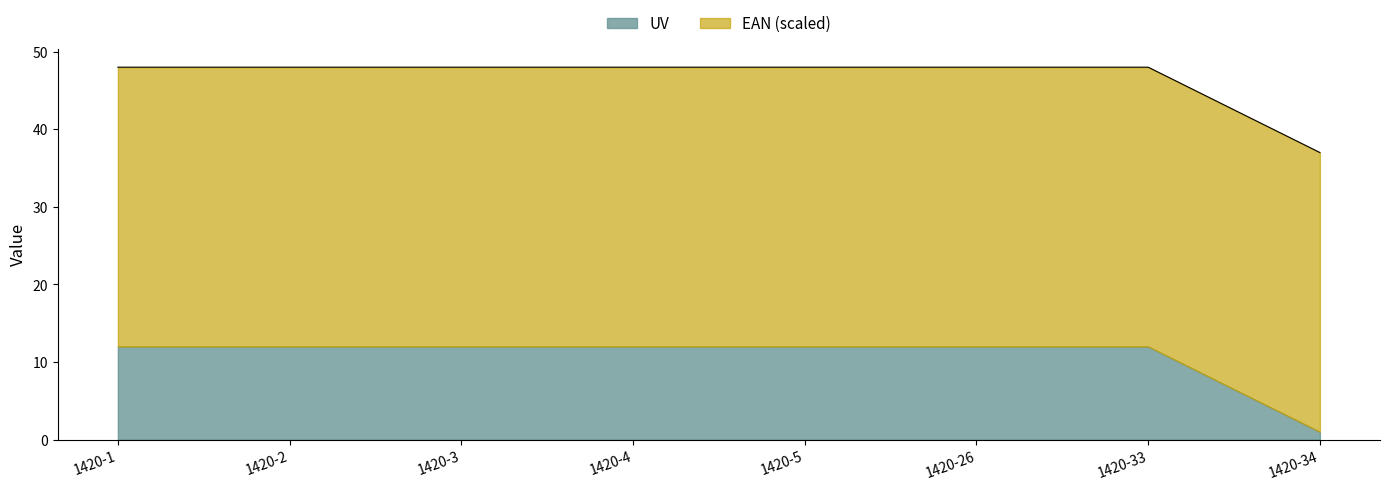

The value at 1420-4 is 48.0. True or false?

True